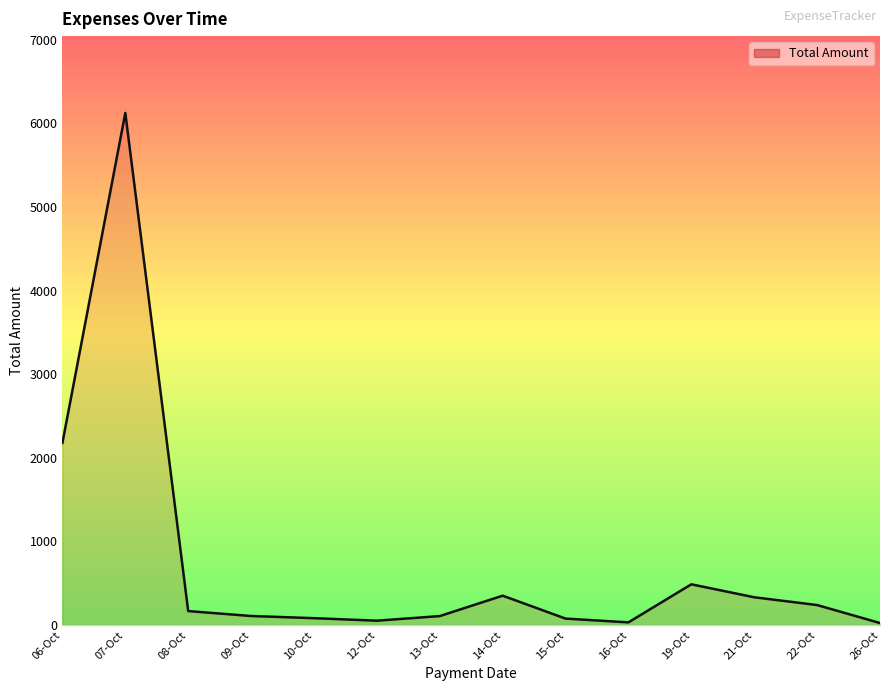

What is the greatest value displayed?

6125